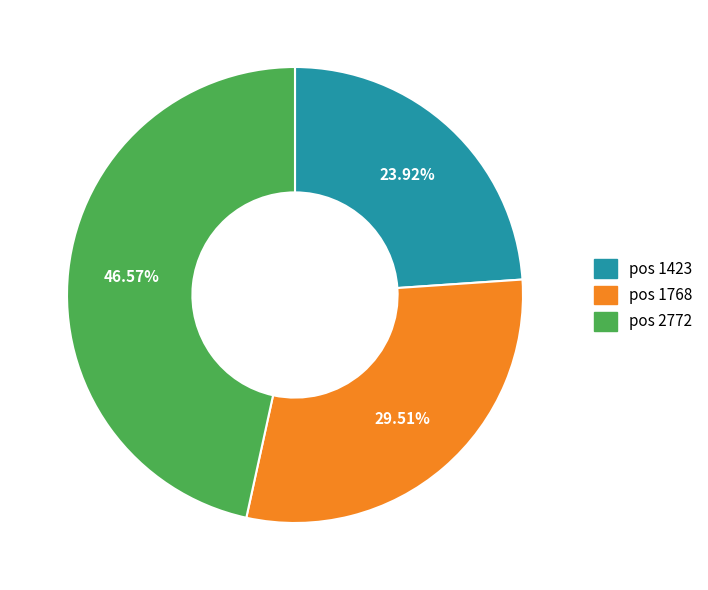

Is there a majority slice in this chart?

No